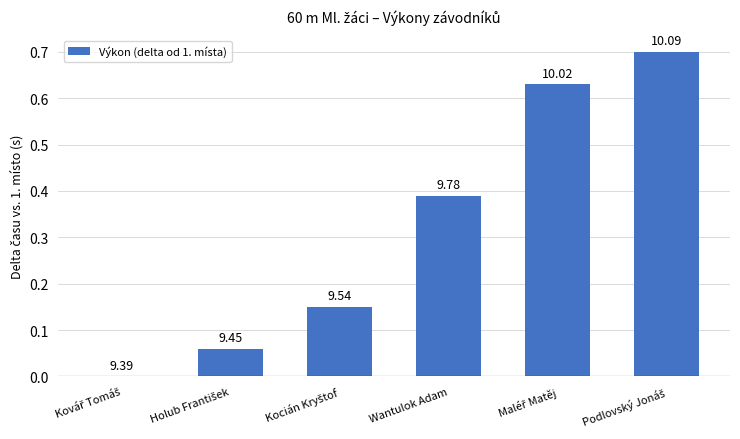

Between Podlovský Jonáš and Kocián Kryštof, which is larger?

Podlovský Jonáš